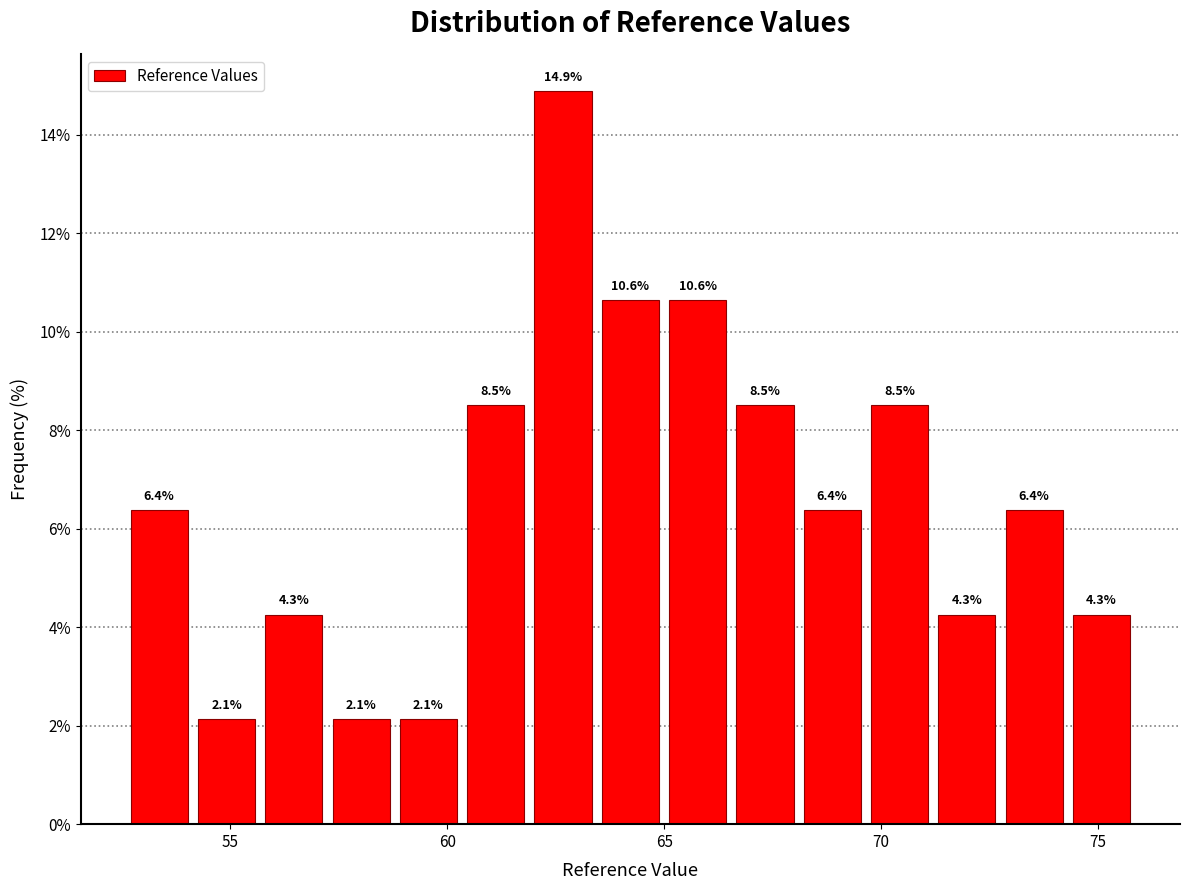

Around what value on the x-axis is the tallest bar? Give the approximate position of its centre, as read against the axis.

62.5